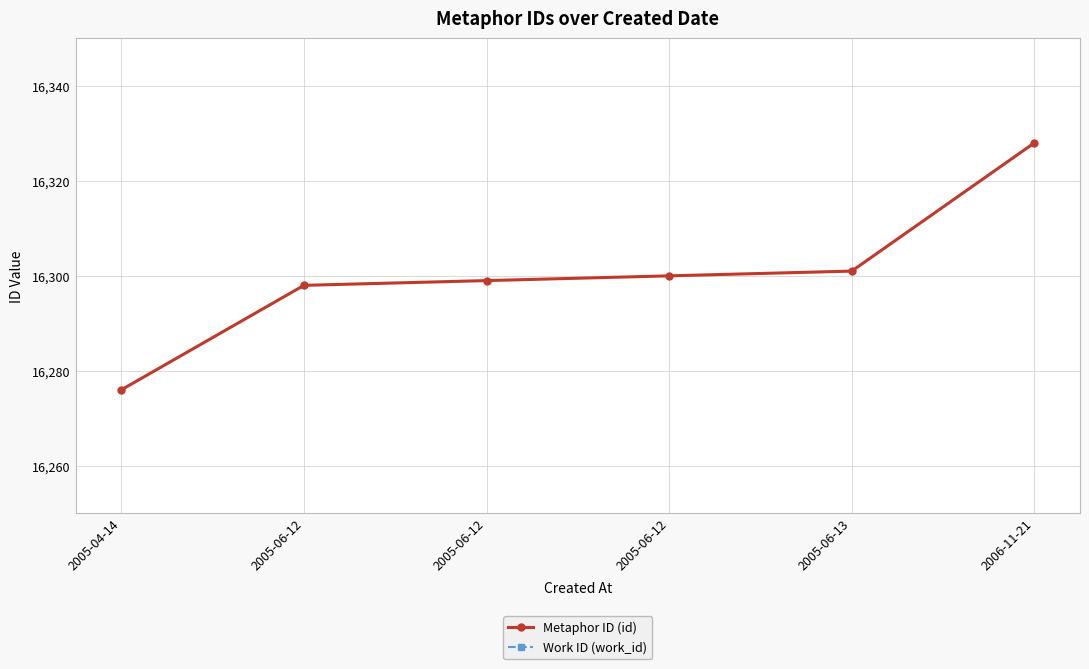

Which series has the largest total across all categories?

Metaphor ID (id)